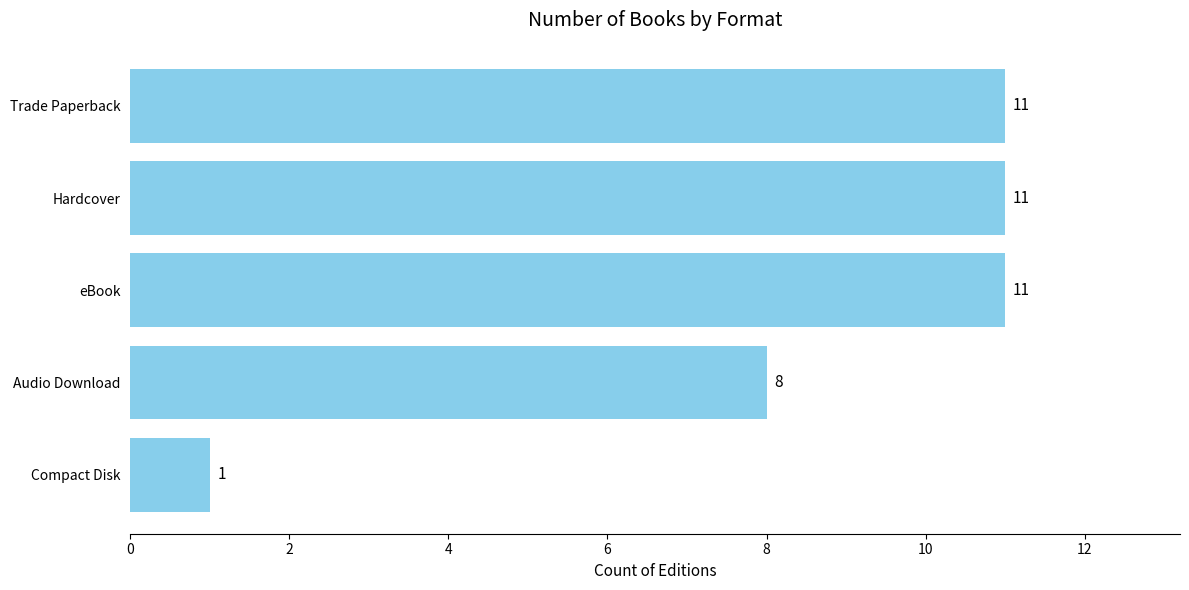

Between Compact Disk and eBook, which is larger?

eBook